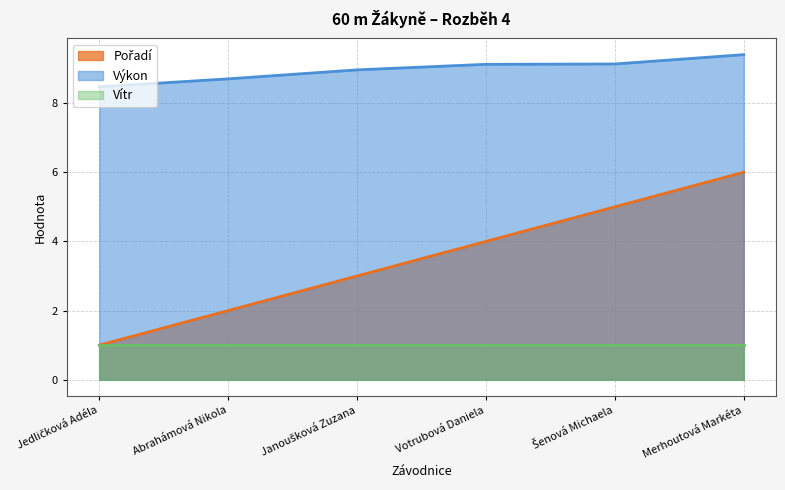

What is the average value of the Výkon series?

9.0